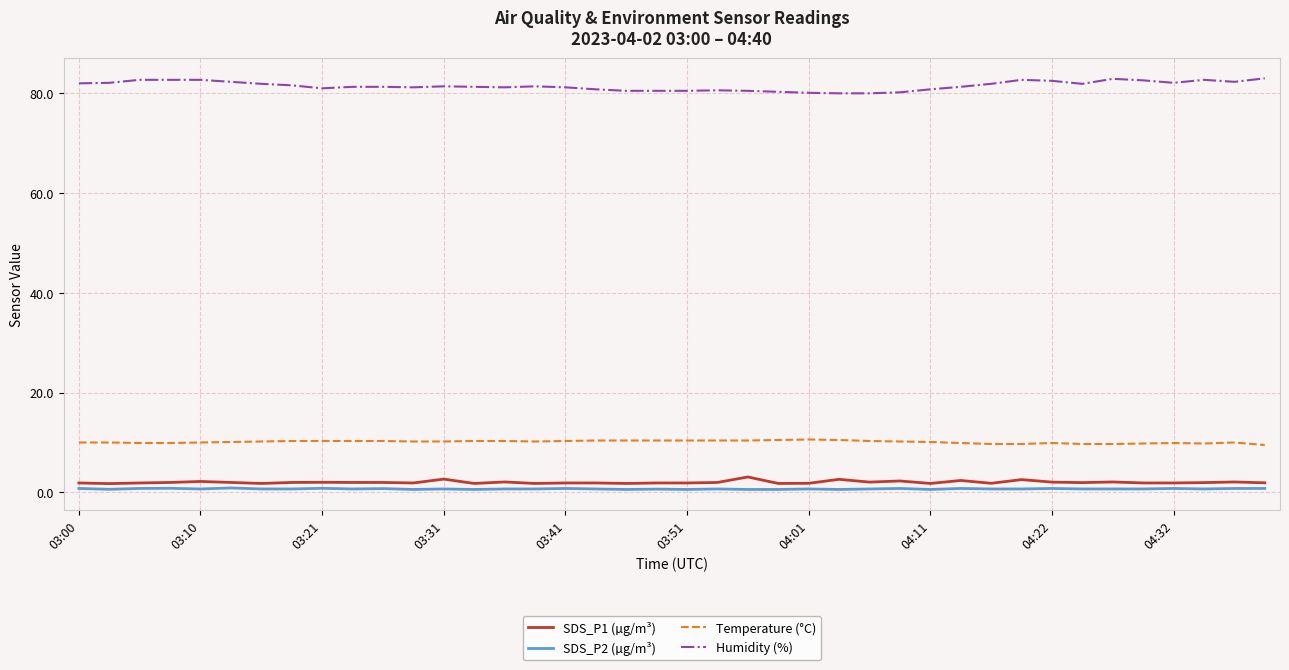

What is the maximum value shown in the chart?

82.9